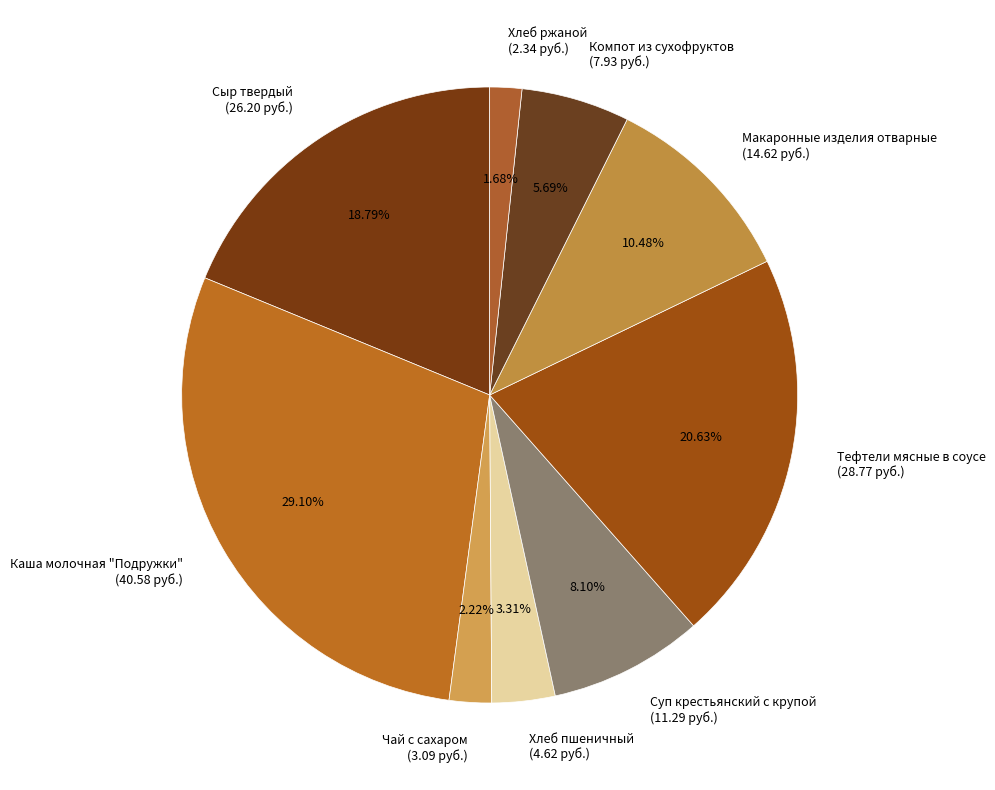

To the nearest percent, what portion does Суп крестьянский с крупой represent?

8%